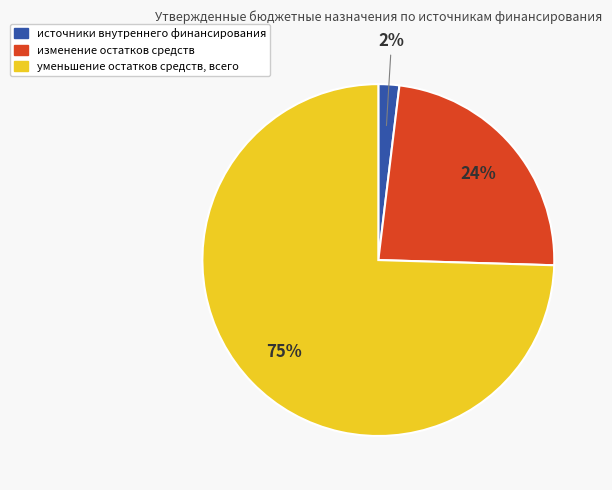

Which category has the biggest portion of the pie?

уменьшение остатков средств, всего